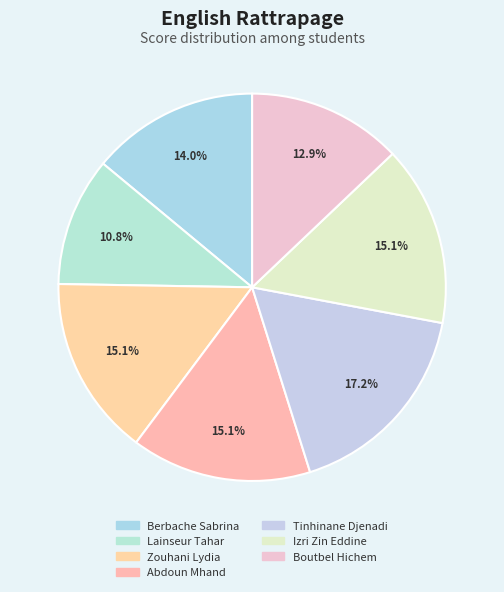

Is it true that Abdoun Mhand is 26% of the pie?

False